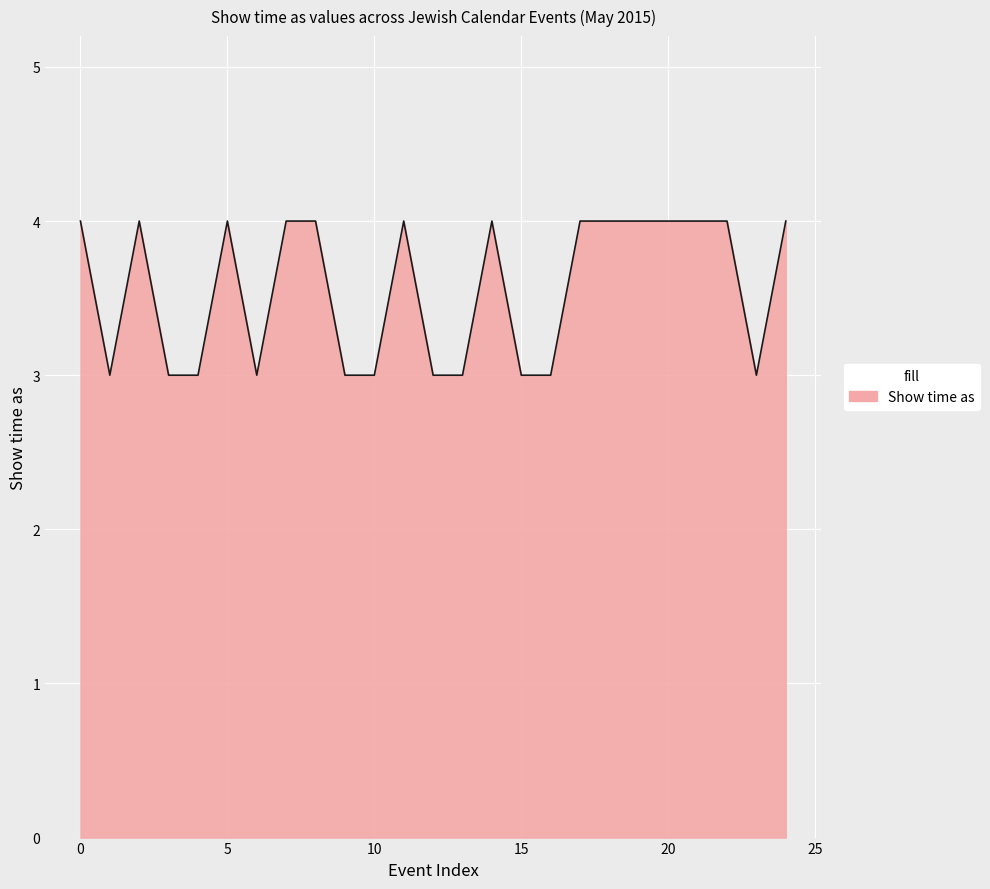

What is the minimum value shown in the chart?

3